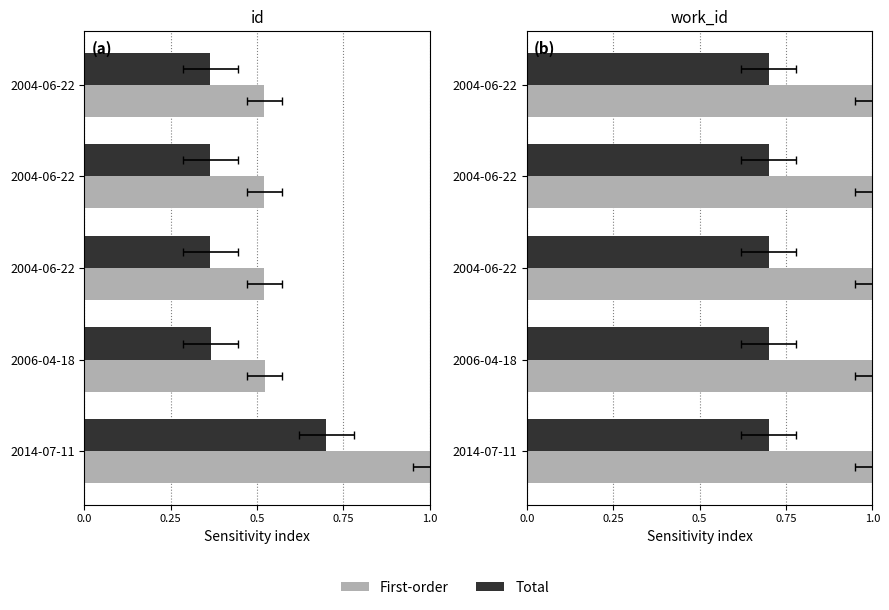

What is the average value?

0.6